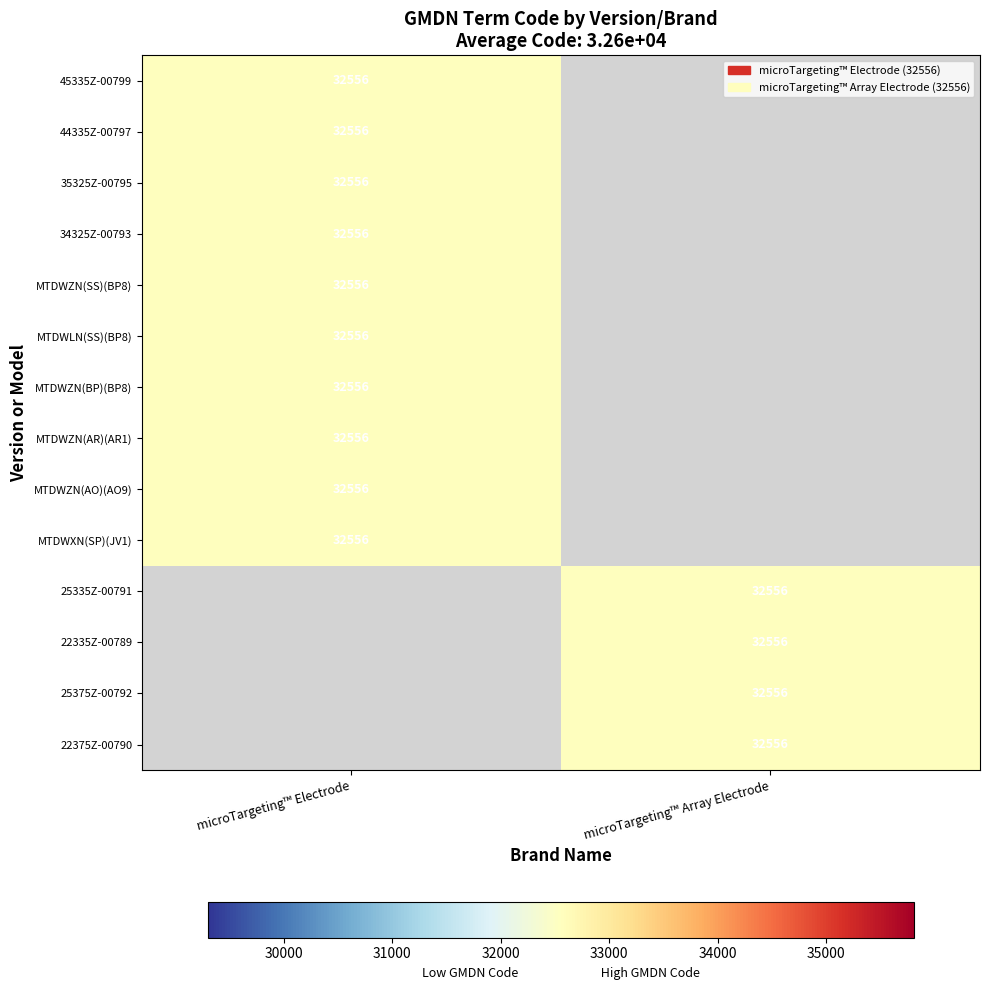

The value of 25375Z-00792 at microTargeting™ Array Electrode is 32556. True or false?

True